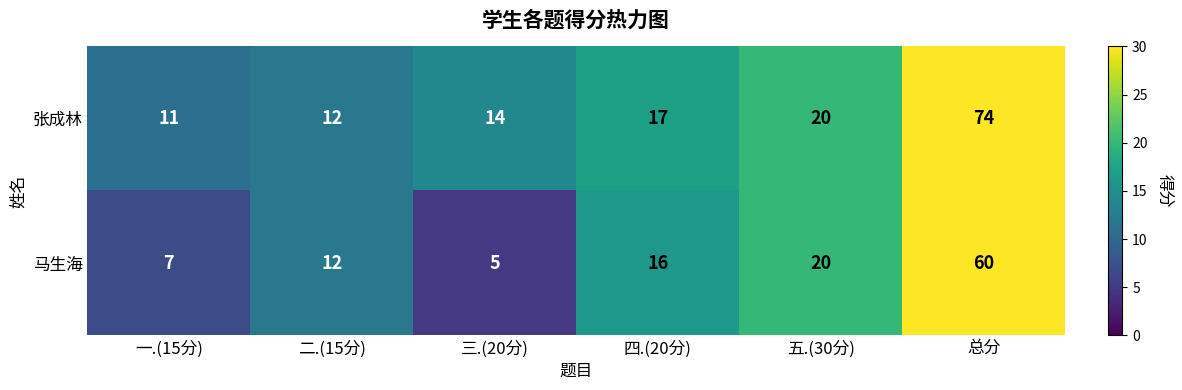

Reading right to left, transcribe all the data shown in this chart.

张成林: 74	20	17	14	12	11
马生海: 60	20	16	5	12	7